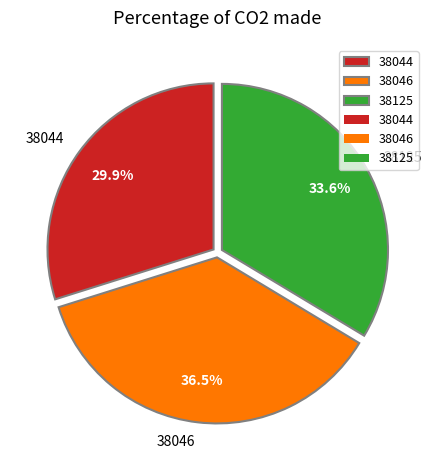

To the nearest percent, what is the difference between the 38046 and 38125 slice percentages?

3%